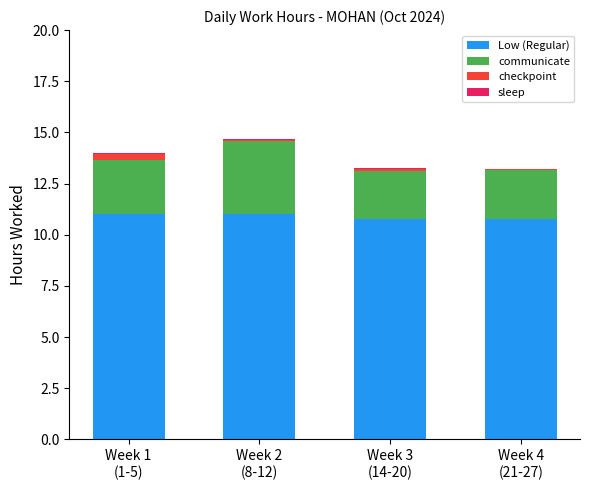

How many data points does each series have?

4